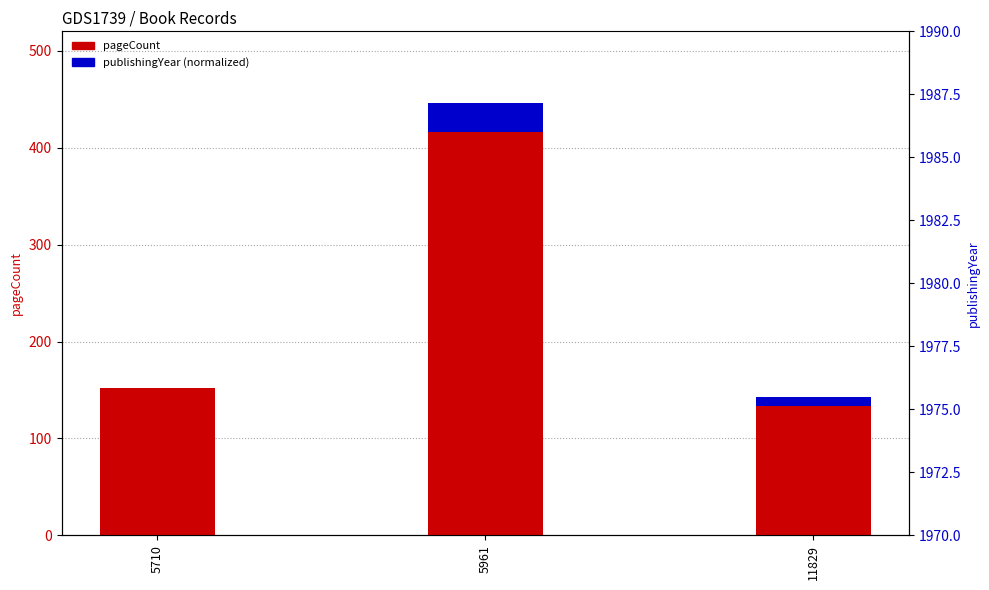

At which category is the sum across all series the highest?

5961